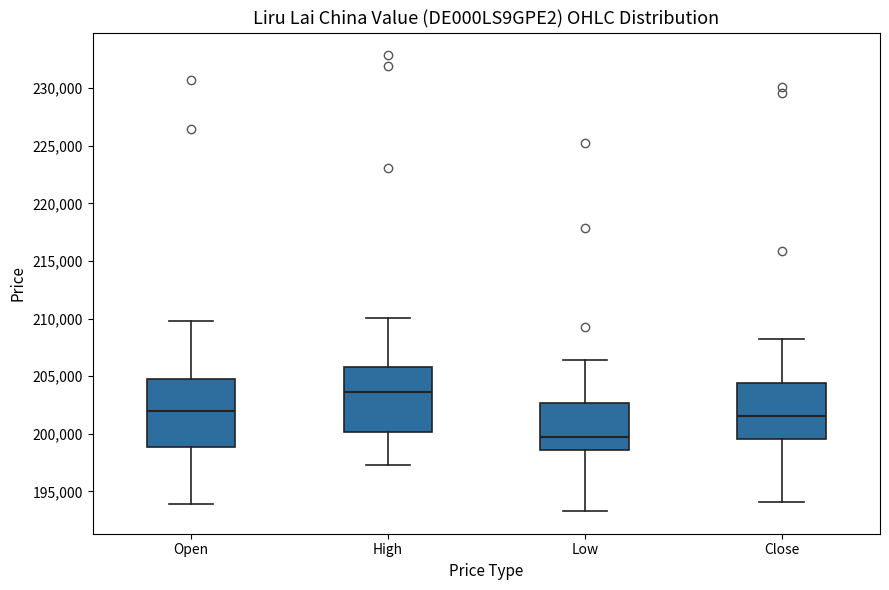

Reading left to right, read every box against the y-axis: the position of its median line, the range the box covers, and the ends of its whiskers. The values are not printed on the chart, so give them approximately, as read against the axis.

Open: median 202000, box 199000 to 205000, whiskers 194000 to 210000
High: median 203500, box 200000 to 206000, whiskers 197500 to 210000
Low: median 199500, box 198500 to 202500, whiskers 193500 to 206500
Close: median 201500, box 199500 to 204500, whiskers 194000 to 208500